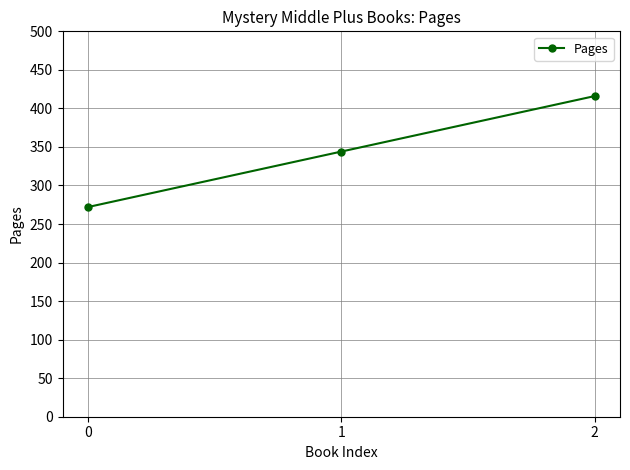

What is the difference between the maximum and minimum values?

144